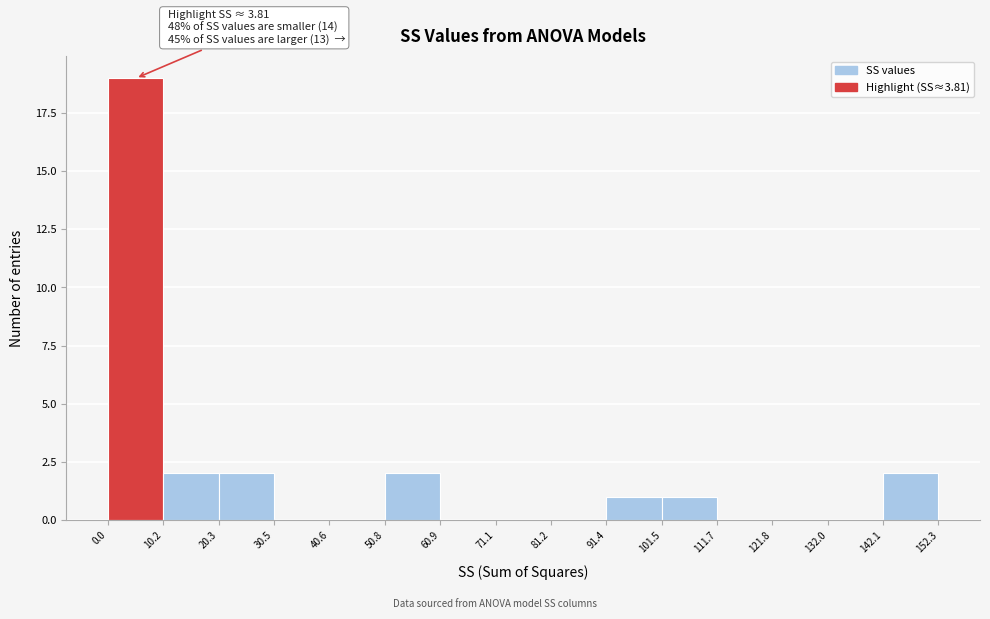

Over which range of the x-axis is the bar tallest?

0.0 to 10.2